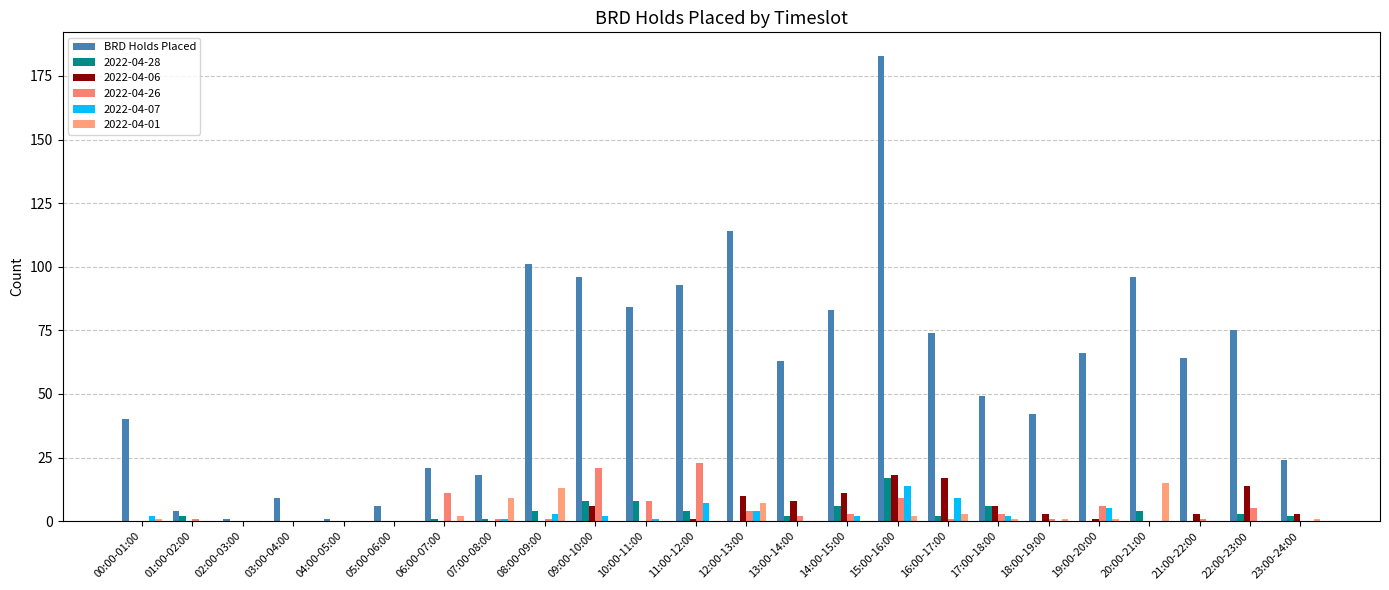

Reading left to right, extract all data points from this chart.

00:00-01:00=40	01:00-02:00=4	02:00-03:00=1	03:00-04:00=9	04:00-05:00=1	05:00-06:00=6	06:00-07:00=21	07:00-08:00=18	08:00-09:00=101	09:00-10:00=96	10:00-11:00=84	11:00-12:00=93	12:00-13:00=114	13:00-14:00=63	14:00-15:00=83	15:00-16:00=183	16:00-17:00=74	17:00-18:00=49	18:00-19:00=42	19:00-20:00=66	20:00-21:00=96	21:00-22:00=64	22:00-23:00=75	23:00-24:00=24